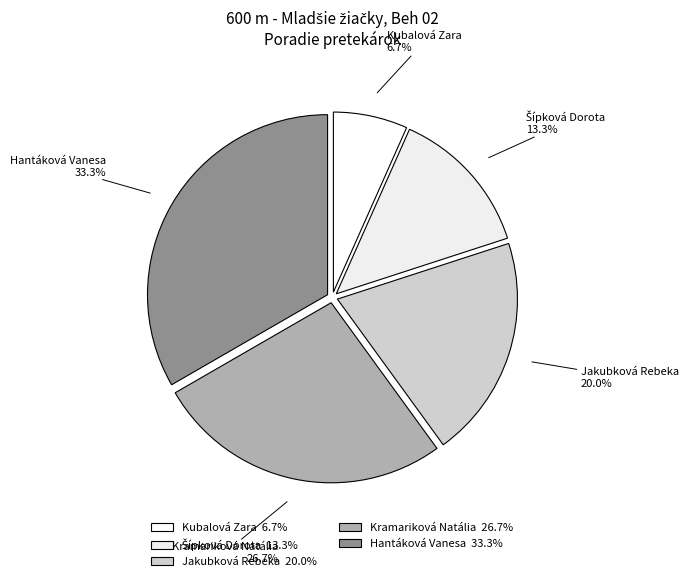

What percentage is NOT represented by Hantáková Vanesa?

66.7%